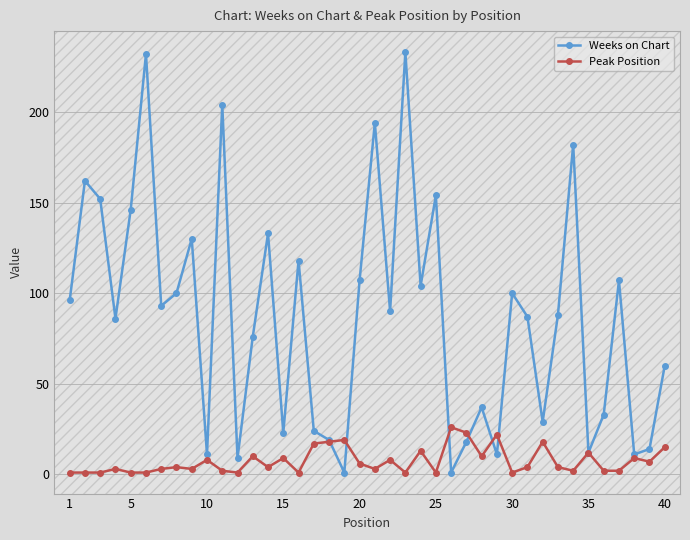

True or false: Peak Position has more than 1 interior local peaks.

True